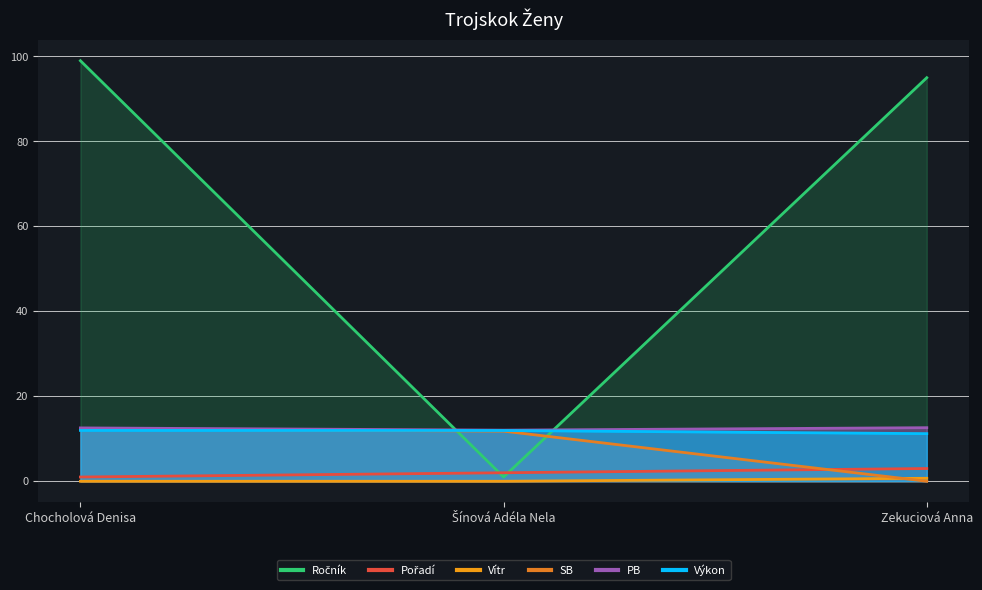

Reading left to right, list all the values displayed in this chart.

Ročník: 99.0	1.0	95.0
Pořadí: 1.0	2.0	3.0
Výkon: 12.0	11.9	11.2
PB: 12.6	12.0	12.6
Vítr: 0.0	0.0	0.7
SB: 12.3	11.8	0.0